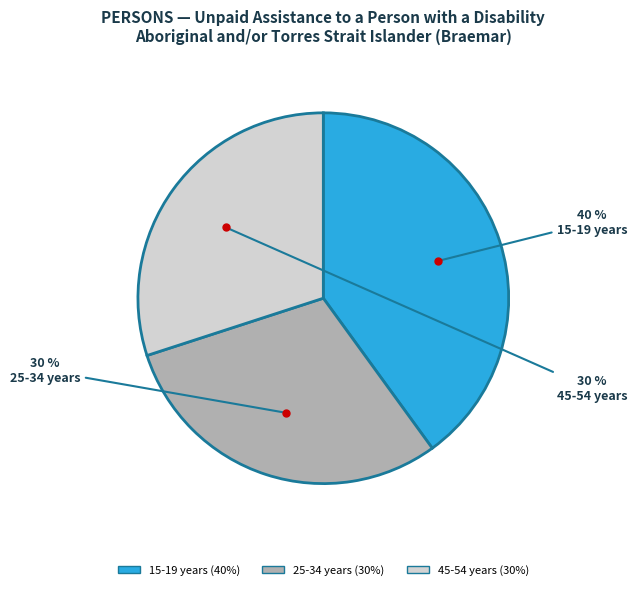

To the nearest percent, what is the difference between the largest and smallest slice percentages?

10%